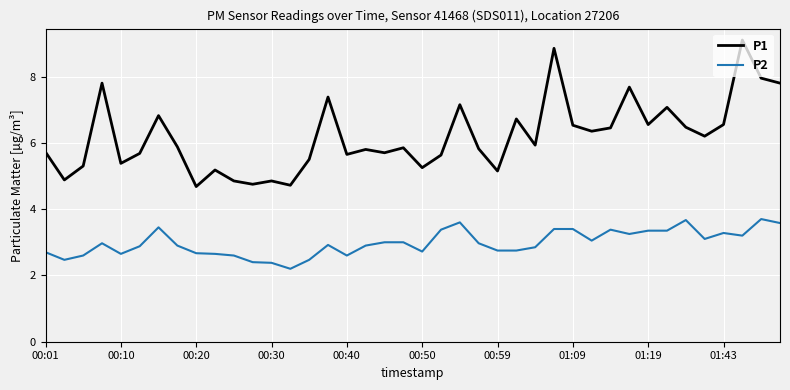

What is the sum of all P2 values?

119.1